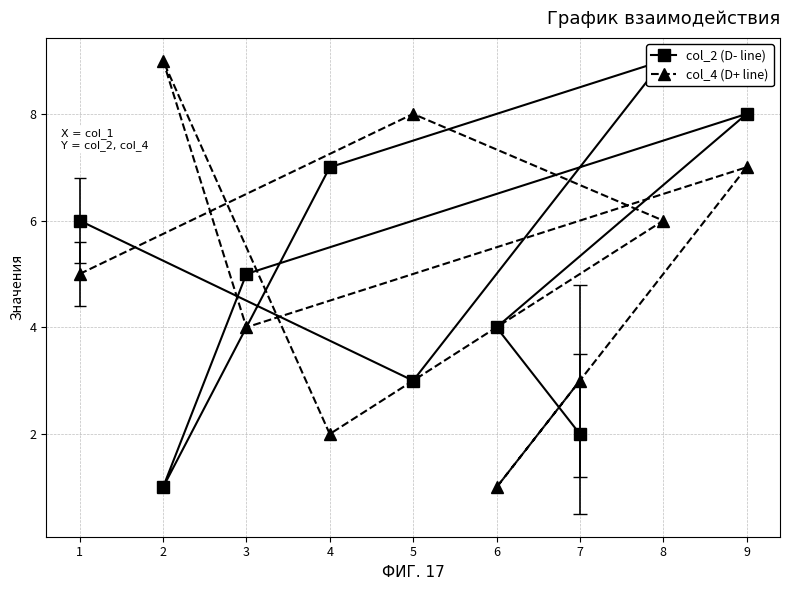

True or false: col_4 (D+ line) has a value of 7 at 9.

True